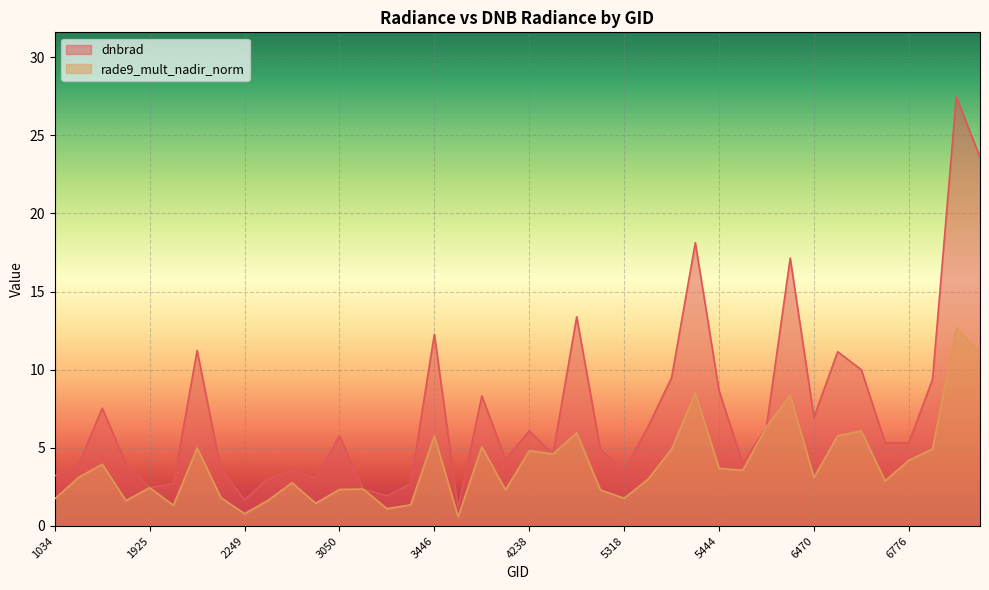

Does the chart display data point markers on the line(s)?

No